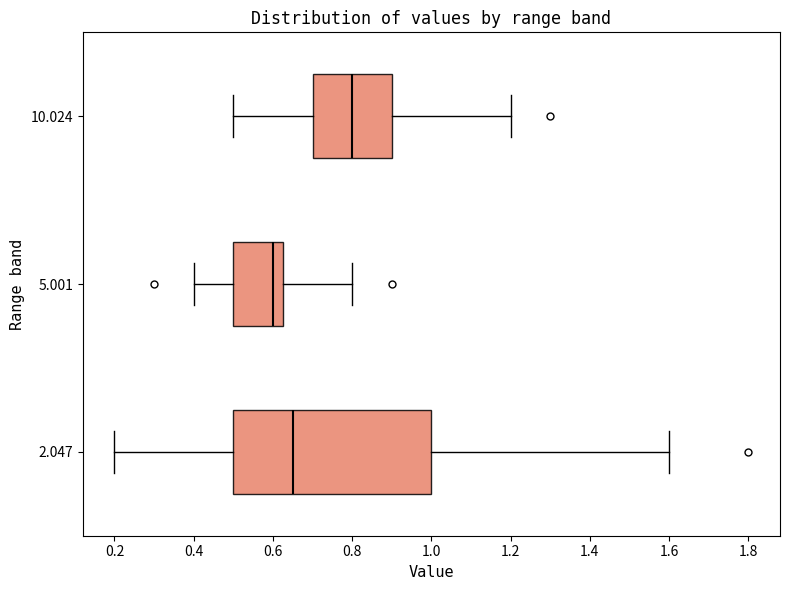

Comparing the boxes themselves (not the whiskers), which one is the widest?

2.047